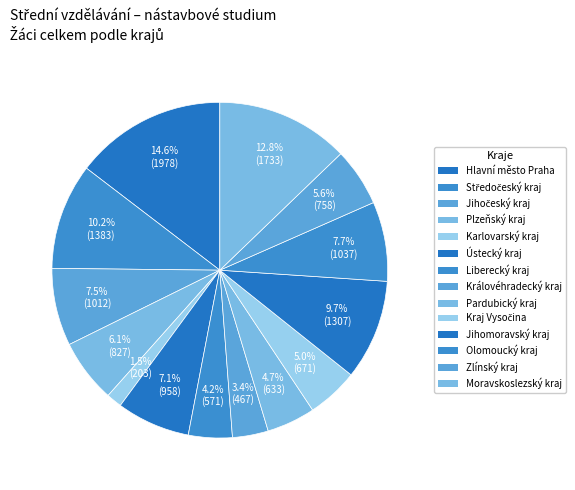

The Zlínský kraj slice represents 6% of the pie. True or false?

True